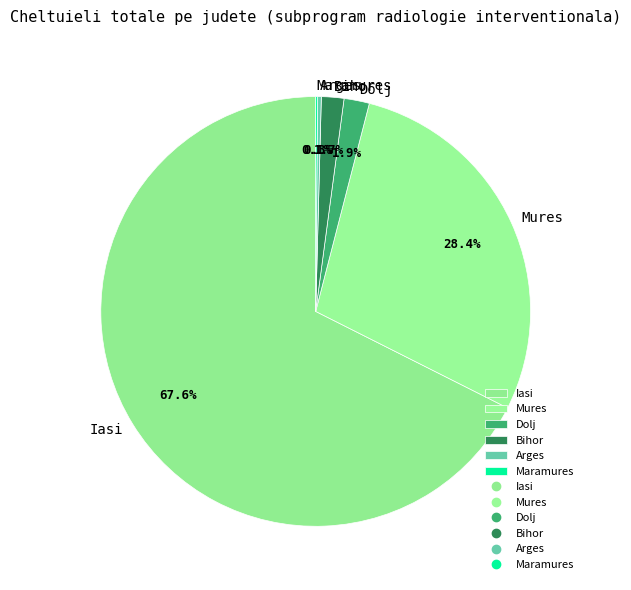

To the nearest percent, what is the average slice percentage?

17%